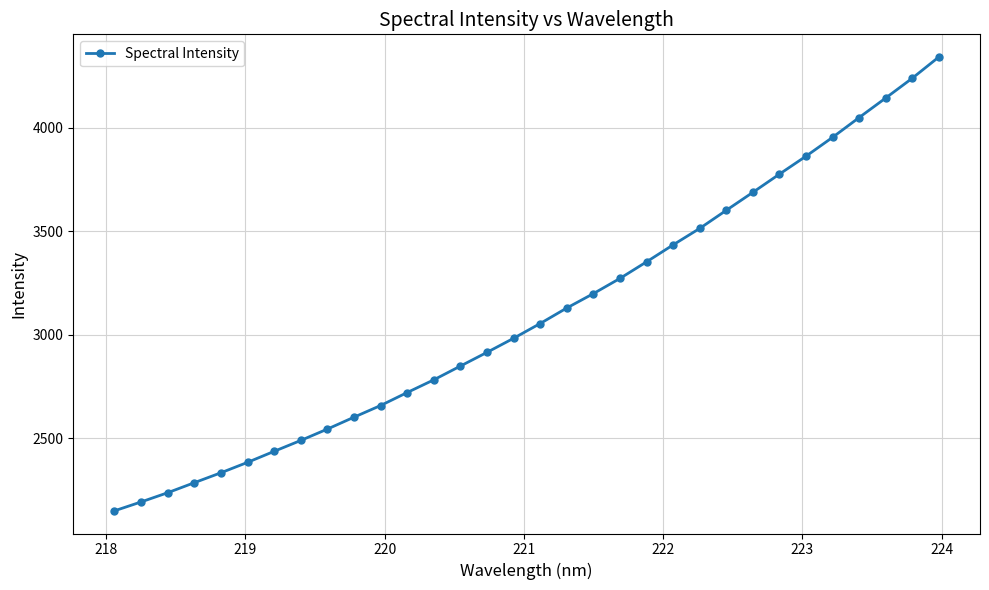

What is the smallest value displayed?

2150.7